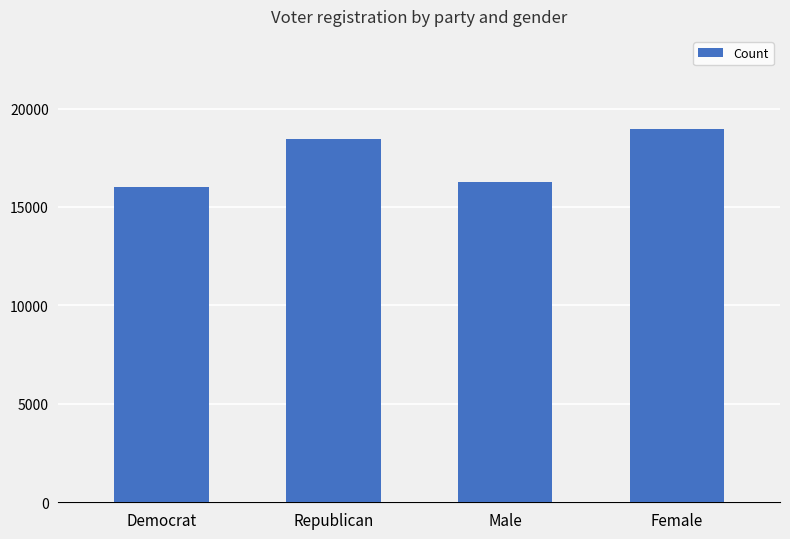

Rank the categories by value from lowest to highest.

Democrat, Male, Republican, Female